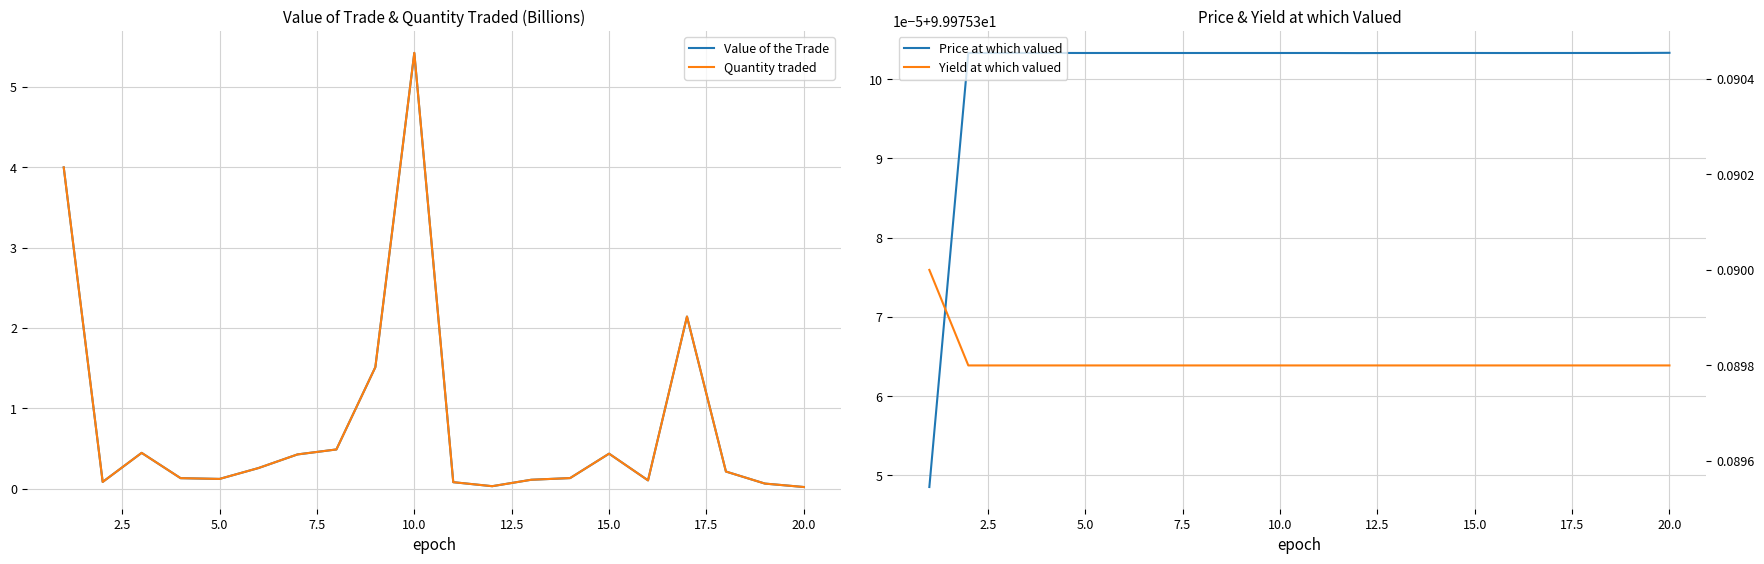

True or false: Price at which valued and Quantity traded intersect in this chart.

False